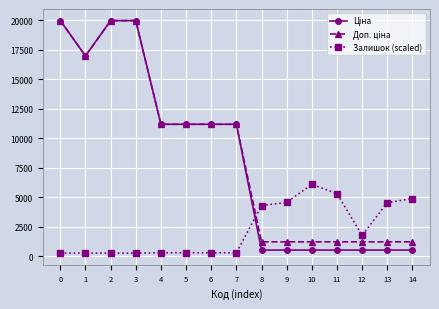

How many distinct data groups are displayed?

3